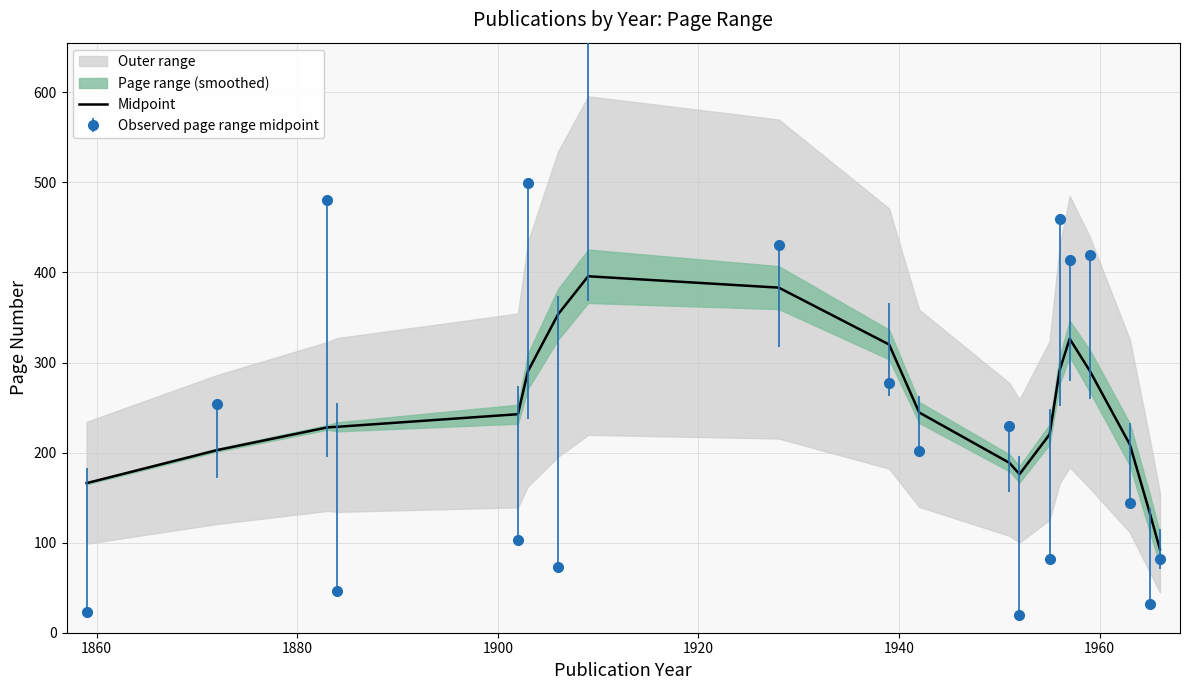

What is the lowest value of the Midpoint series?

92.7